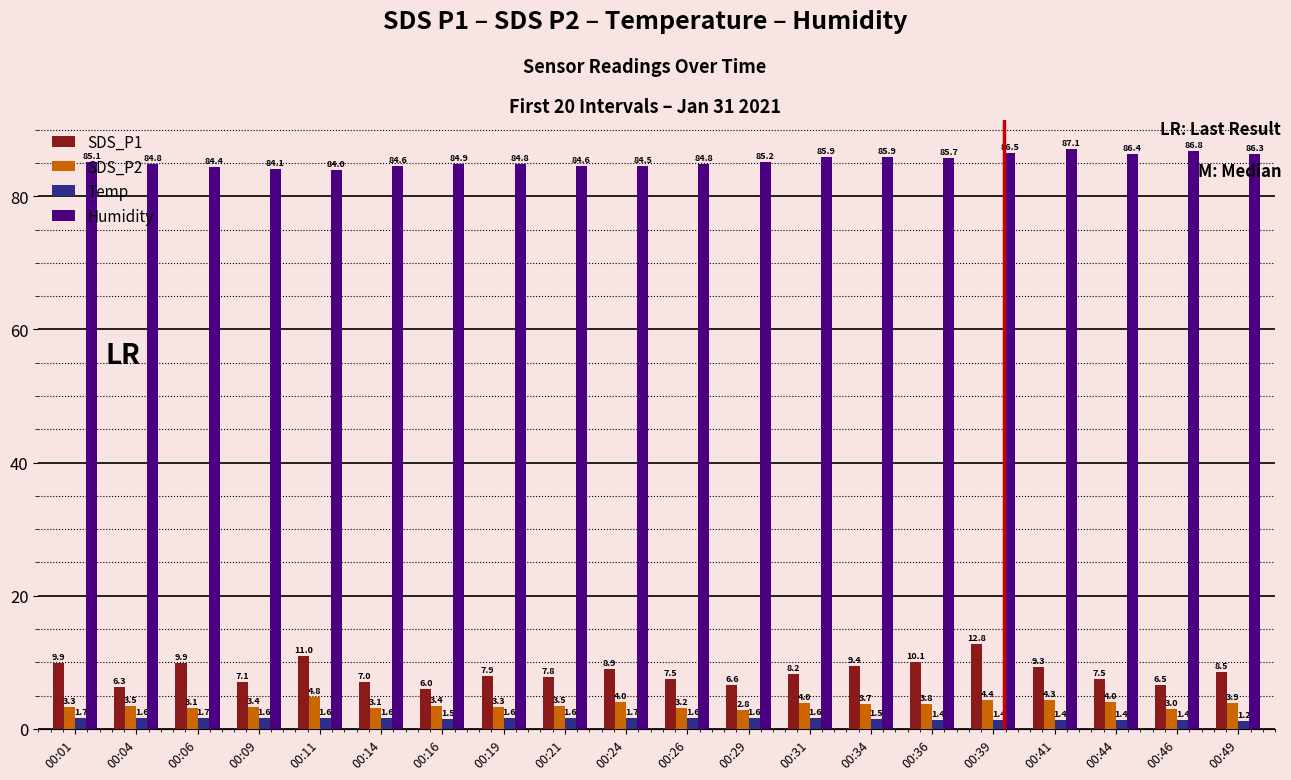

Does the chart contain any negative values?

No